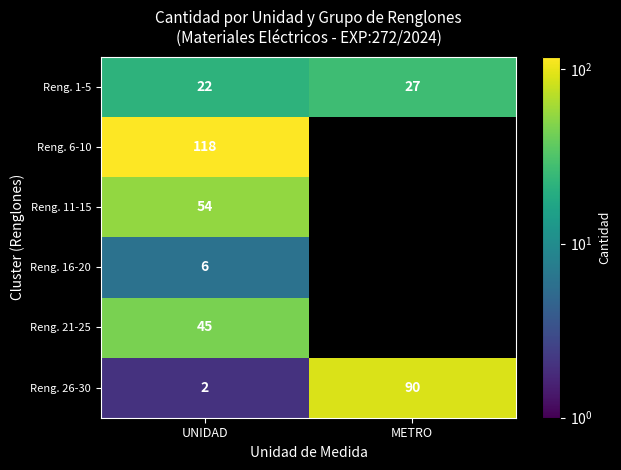

Which category has the highest value in the Reng. 26-30 series?

METRO